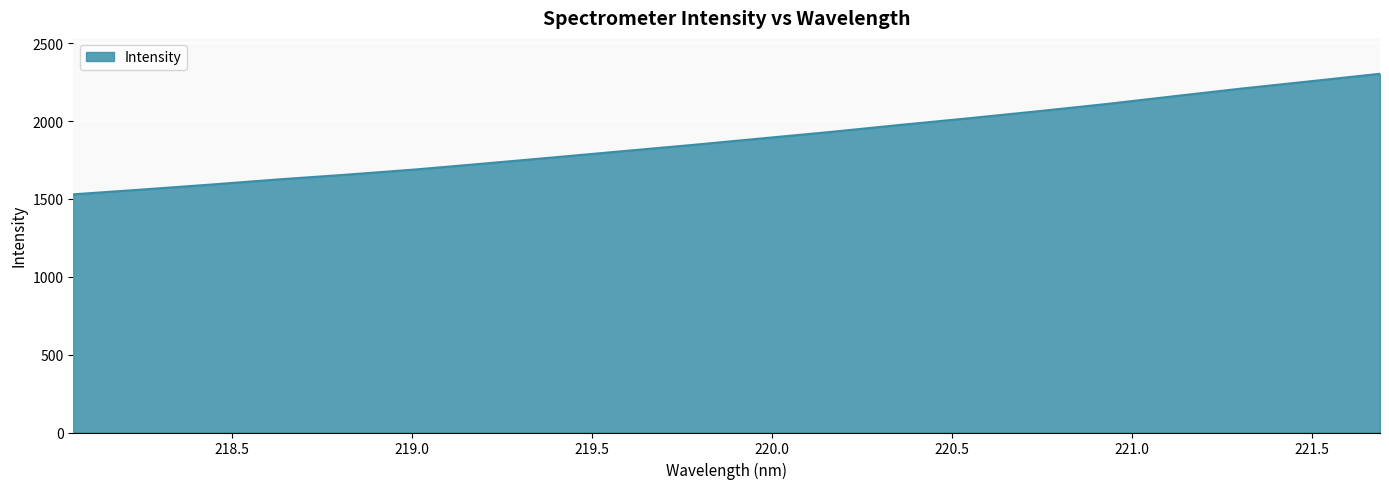

How many lines are shown in the chart?

1